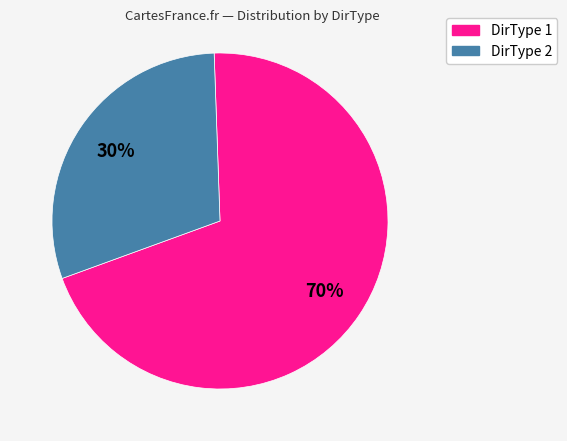

Is there any slice that represents more than half of the pie?

Yes